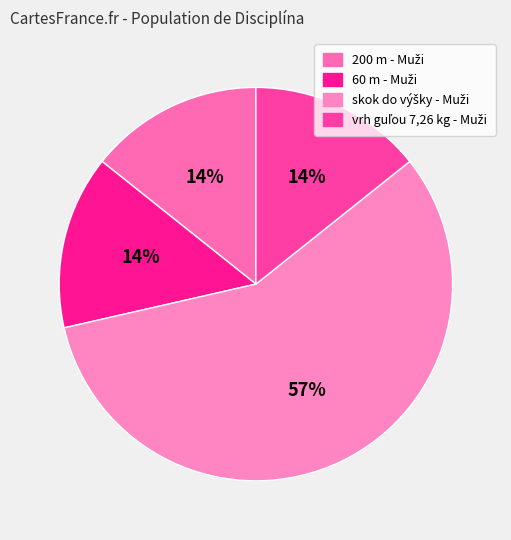

How many segments does this pie chart have?

4